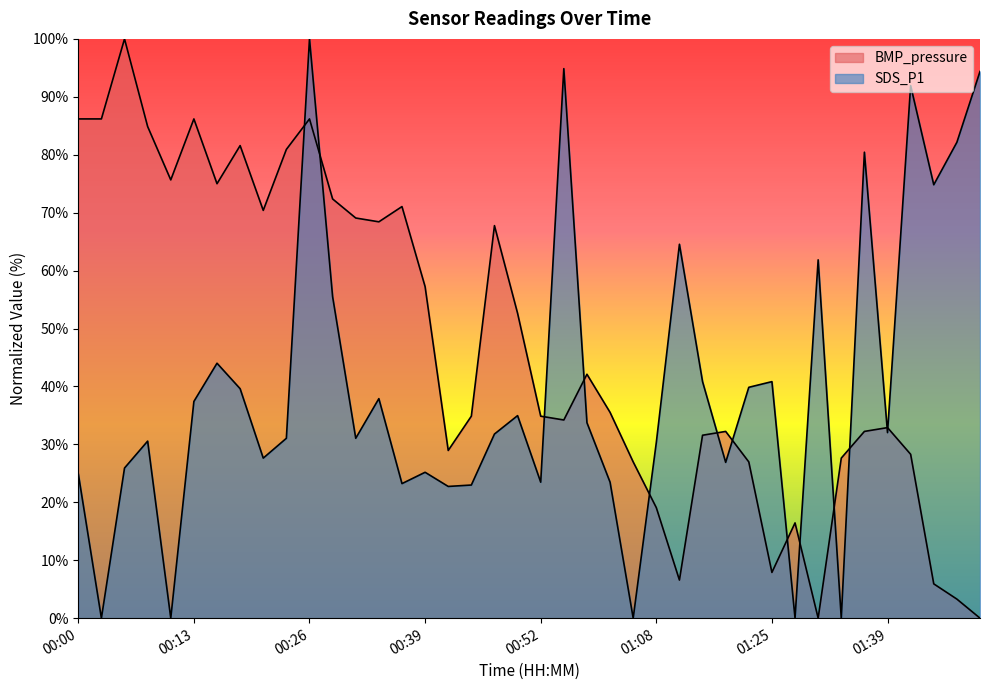

Reading right to left, list all the values displayed in this chart.

BMP_pressure: 01:50=0.0	01:48=3.3	01:45=5.9	01:42=28.3	01:39=32.9	01:36=32.2	01:34=27.6	01:31=0.0	01:28=16.4	01:25=7.9	01:23=27.0	01:20=32.2	01:13=31.6	01:11=6.6	01:08=19.1	01:03=27.0	01:00=35.5	00:58=42.1	00:55=34.2	00:52=34.9	00:49=52.6	00:47=67.8	00:44=34.9	00:41=28.9	00:39=57.2	00:36=71.1	00:34=68.4	00:31=69.1	00:29=72.4	00:26=86.2	00:23=80.9	00:21=70.4	00:18=81.6	00:16=75.0	00:13=86.2	00:11=75.7	00:08=84.9	00:06=100.0	00:03=86.2	00:00=86.2
SDS_P1: 01:50=94.4	01:48=82.2	01:45=74.8	01:42=91.9	01:39=32.0	01:36=80.4	01:34=0.0	01:31=61.9	01:28=0.0	01:25=40.8	01:23=39.9	01:20=26.9	01:13=40.8	01:11=64.5	01:08=30.3	01:03=0.0	01:00=23.5	00:58=33.7	00:55=94.9	00:52=23.5	00:49=35.0	00:47=31.8	00:44=23.0	00:41=22.7	00:39=25.2	00:36=23.2	00:34=37.9	00:31=31.1	00:29=55.5	00:26=100.0	00:23=31.1	00:21=27.6	00:18=39.6	00:16=44.0	00:13=37.4	00:11=0.0	00:08=30.6	00:06=25.9	00:03=0.0	00:00=24.9